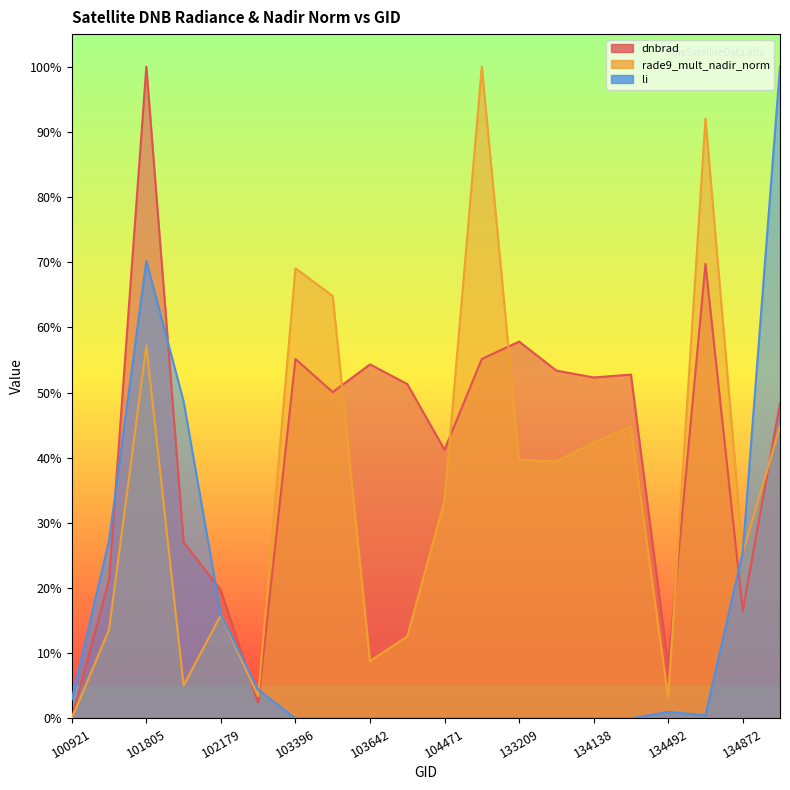

At how many categories does at least one series exceed 0?

20